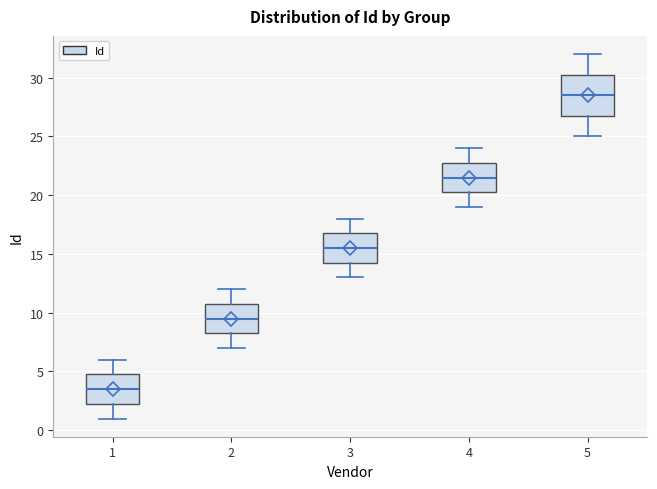

Which box's median line is the lowest?

1